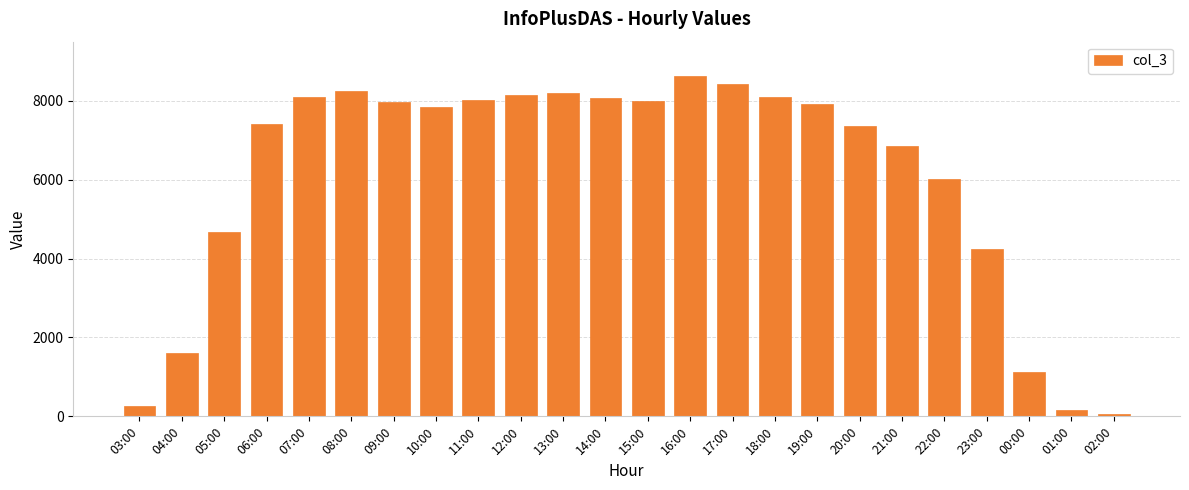

What is the smallest value displayed?

49